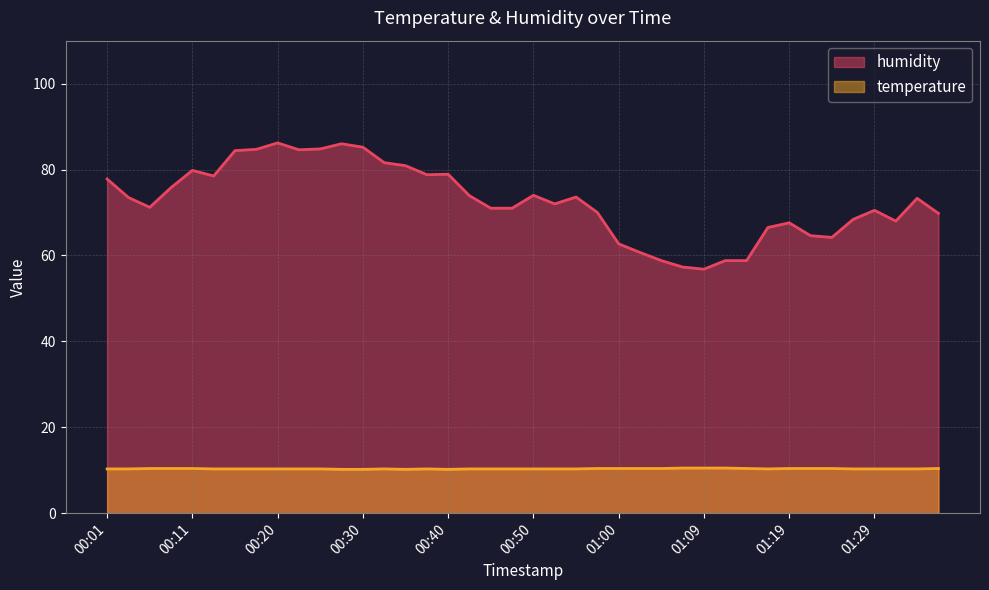

Which series has the largest total across all categories?

humidity